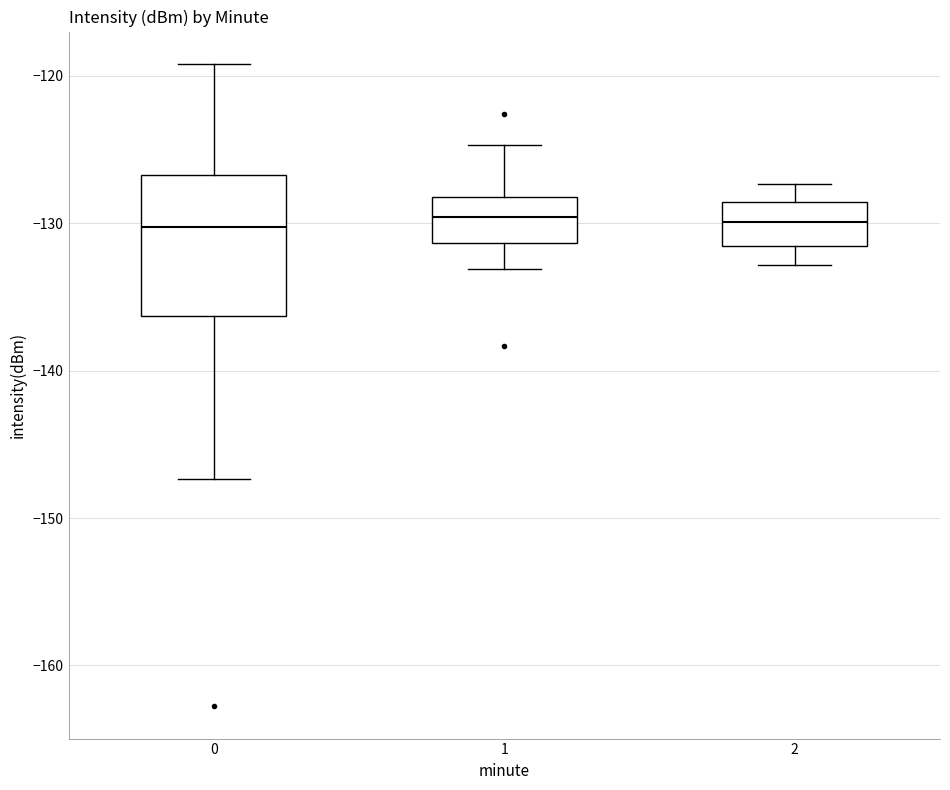

Reading left to right, read every box against the y-axis: the position of its median line, the range the box covers, and the ends of its whiskers. The values are not printed on the chart, so give them approximately, as read against the axis.

0: median -130, box -136 to -127, whiskers -147 to -119
1: median -130, box -131 to -128, whiskers -133 to -125
2: median -130, box -132 to -129, whiskers -133 to -127